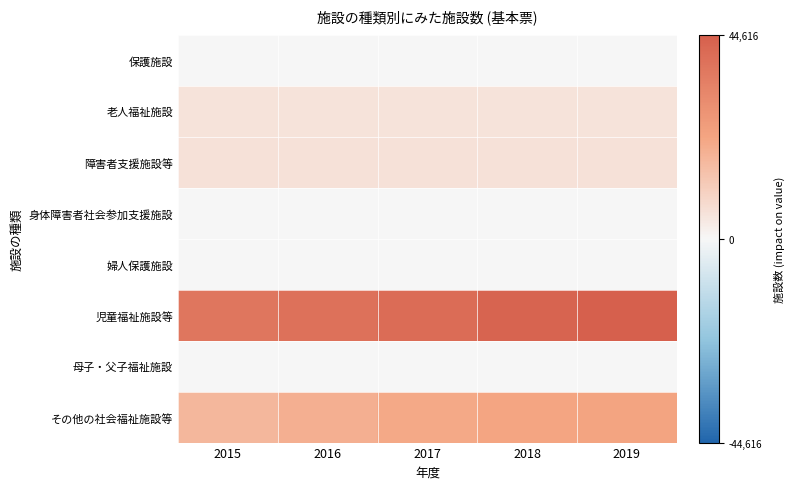

Reading right to left, extract all data points from this chart.

保護施設: 2019=288	2018=286	2017=291	2016=293	2015=292
老人福祉施設: 2019=5262	2018=5251	2017=5293	2016=5291	2015=5327
障害者支援施設等: 2019=5636	2018=5619	2017=5734	2016=5778	2015=5874
身体障害者社会参加支援施設: 2019=315	2018=317	2017=314	2016=309	2015=322
婦人保護施設: 2019=46	2018=46	2017=46	2016=47	2015=47
児童福祉施設等: 2019=44616	2018=43203	2017=40137	2016=38808	2015=37139
母子・父子福祉施設: 2019=60	2018=56	2017=56	2016=56	2015=58
その他の社会福祉施設等: 2019=22501	2018=22262	2017=21016	2016=19519	2015=17154